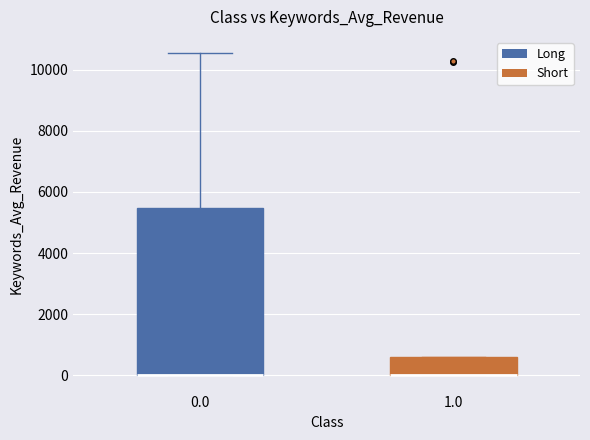

Reading left to right, read every box against the y-axis: the position of its median line, the range the box covers, and the ends of its whiskers. The values are not printed on the chart, so give them approximately, as read against the axis.

0.0: median 0 (drawn on the box's lower edge), box 0 to 5400, whiskers 0 to 10600
1.0: median 0 (drawn on the box's lower edge), box 0 to 600, whiskers 0 to 600